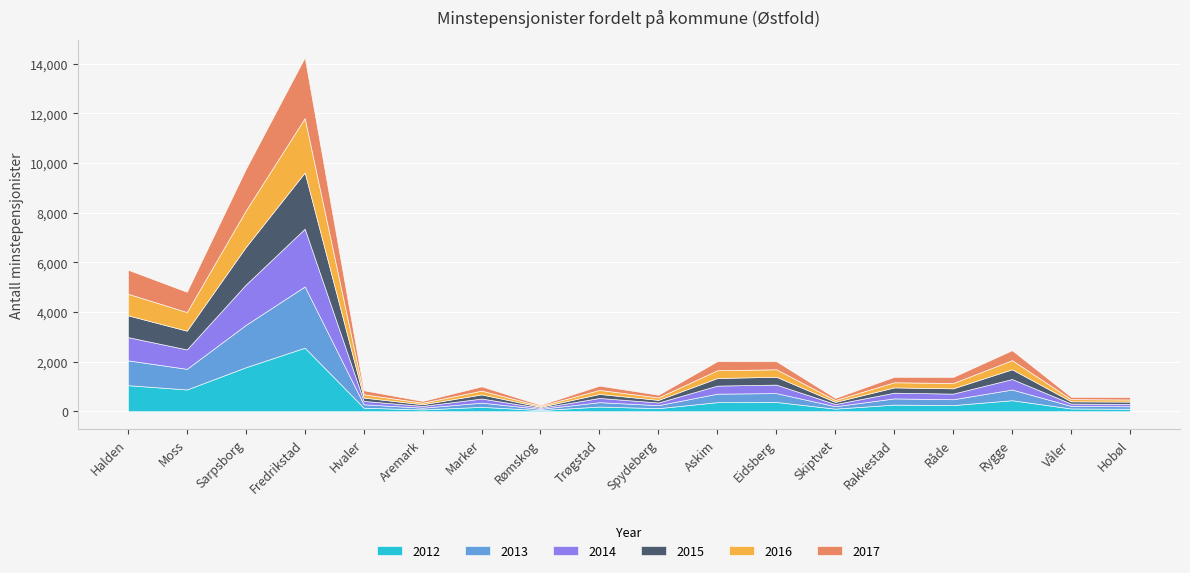

The 2014 series shows 342 at Eidsberg. True or false?

True